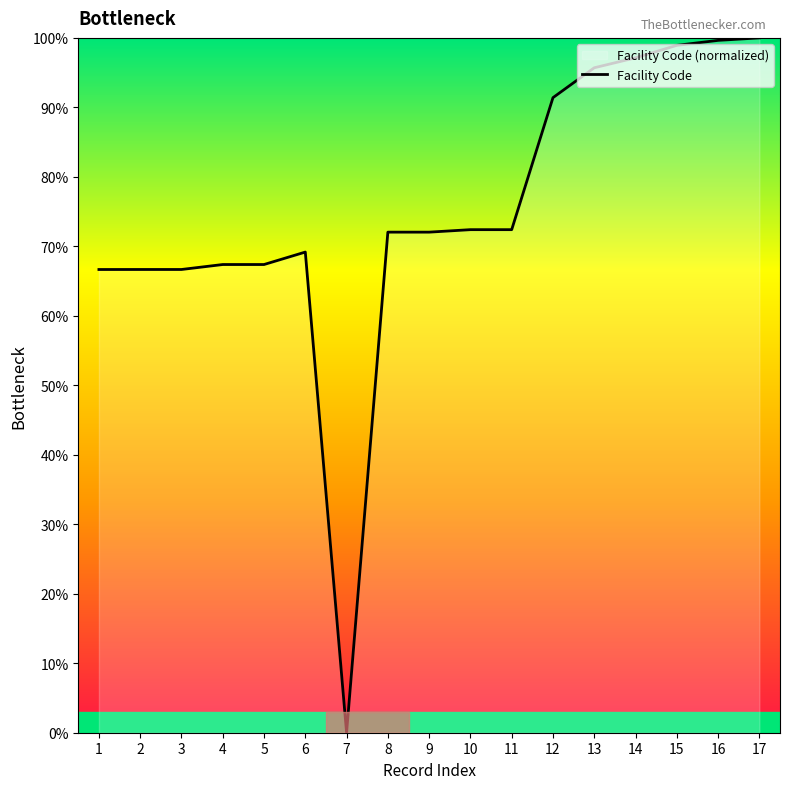

Rank the categories by value from highest to lowest.

17, 16, 15, 14, 13, 12, 11, 10, 9, 8, 6, 5, 4, 3, 2, 1, 7